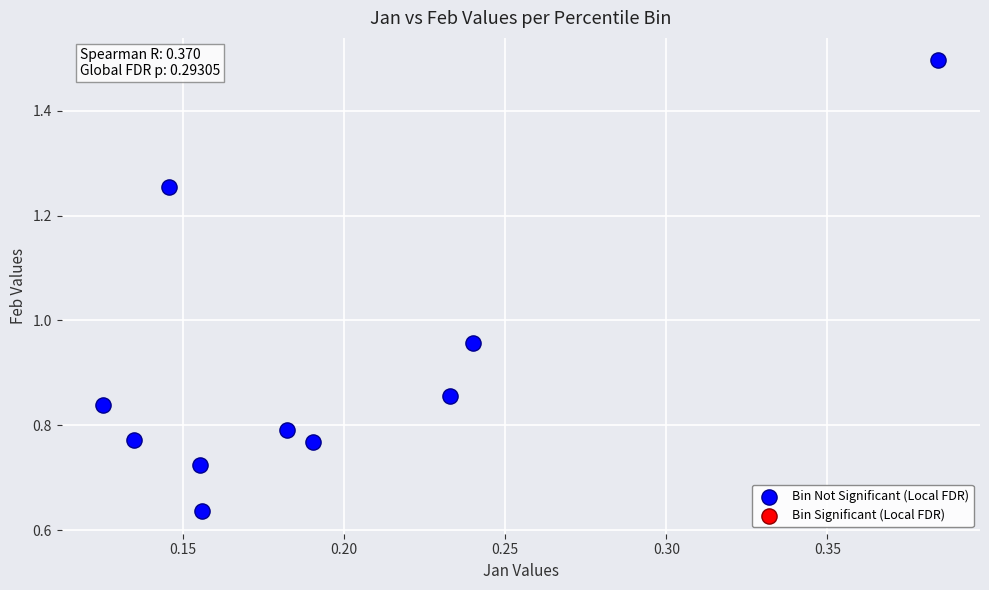

What is the range of X values (max minus min)?

0.3